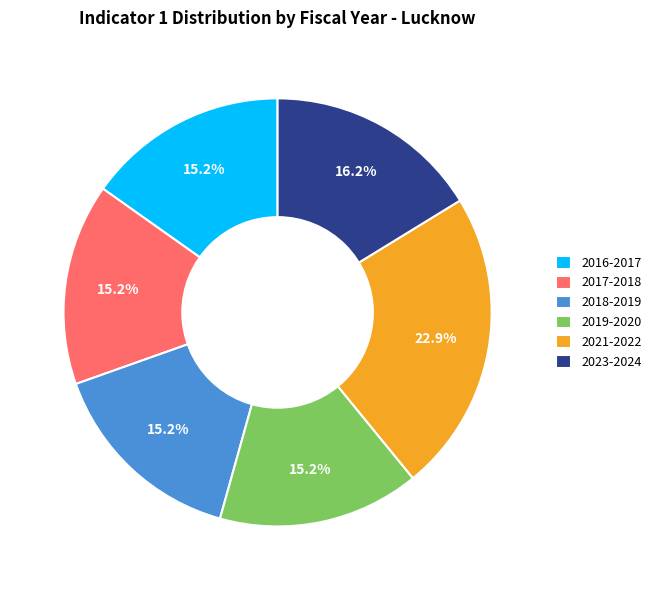

Which category has the biggest portion of the pie?

2021-2022